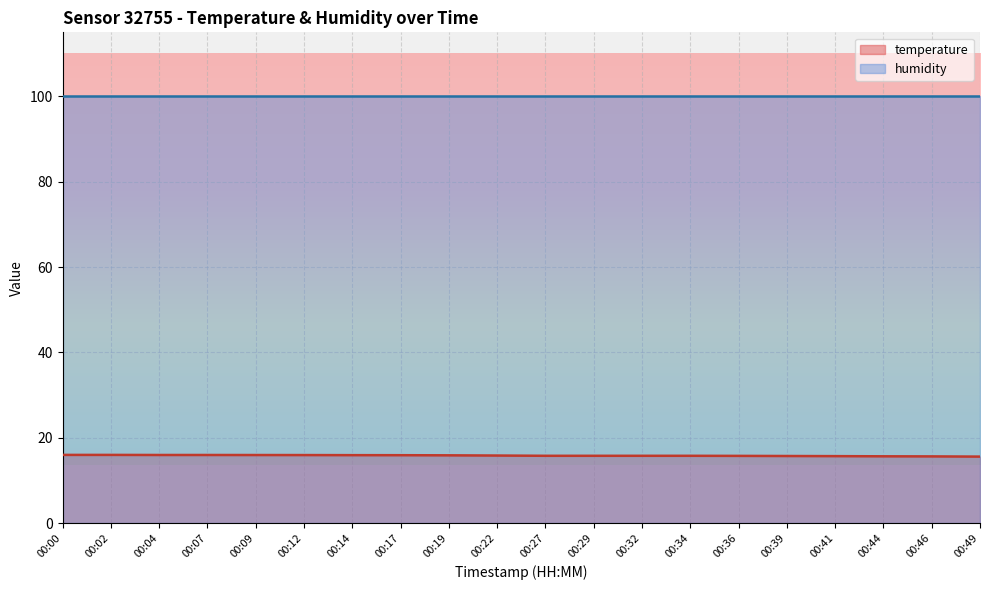

Count the number of data series in this chart.

2